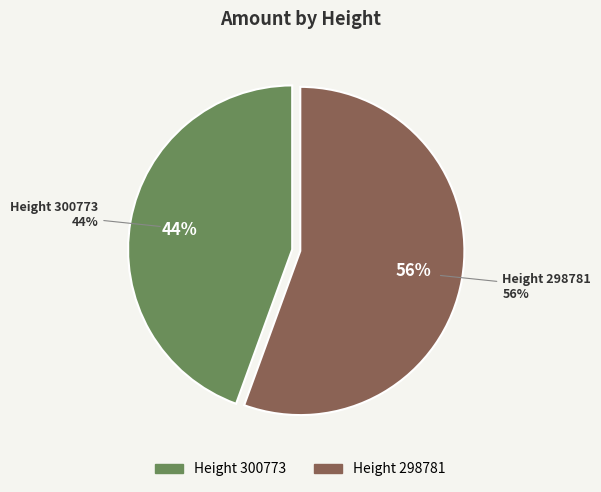

Rank the categories by value from highest to lowest.

298781, 300773